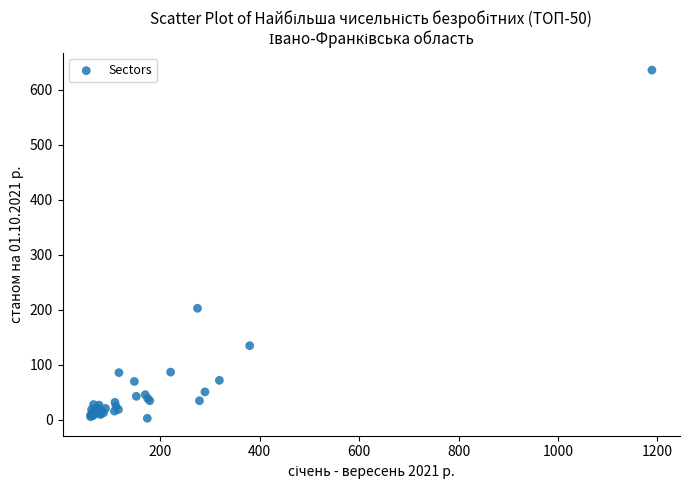

What Y value in the scatter plot is closest to 319?

203